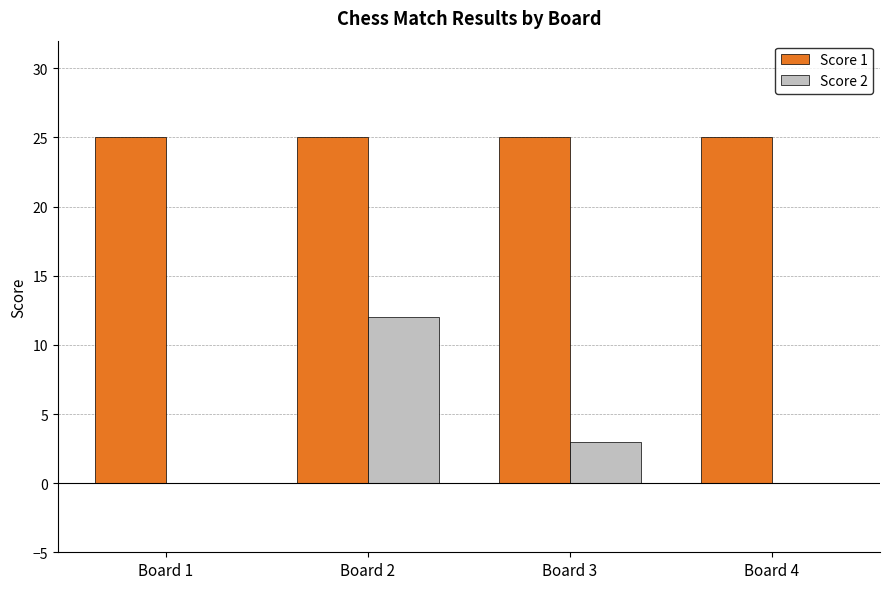

The value of Score 1 at Board 2 is 25. True or false?

True